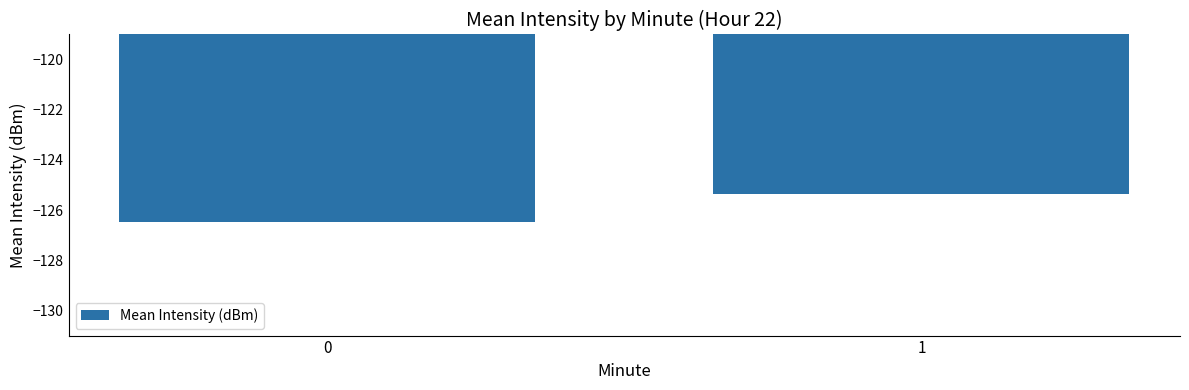

The chart shows a value of -206.5 at 0. True or false?

False